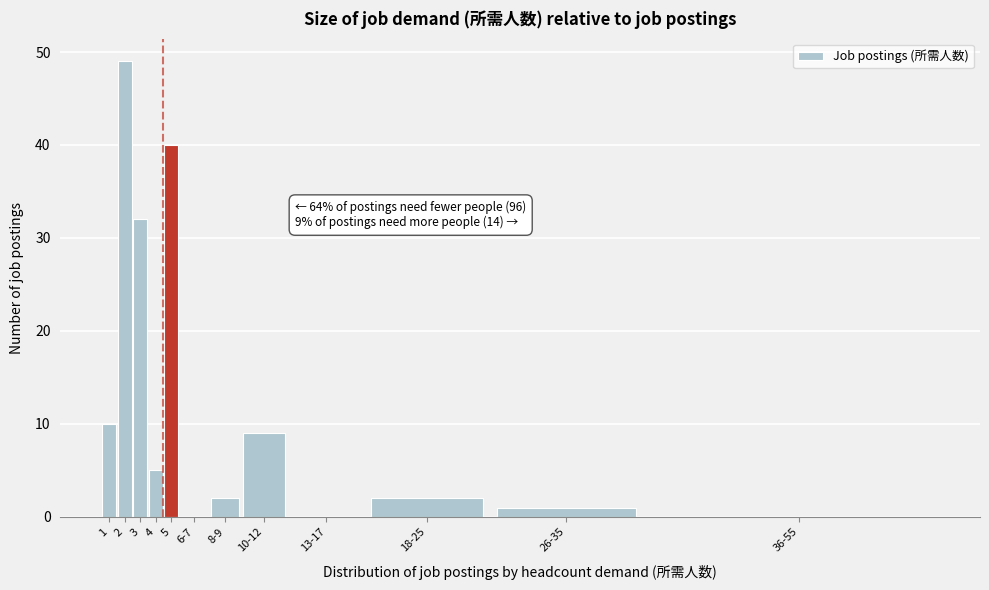

Reading left to right, transcribe all the data shown in this chart.

1=10	2=49	3=32	4=5	5=40	6-7=0	8-9=2	10-12=9	13-17=0	18-25=2	26-35=1	36-55=0